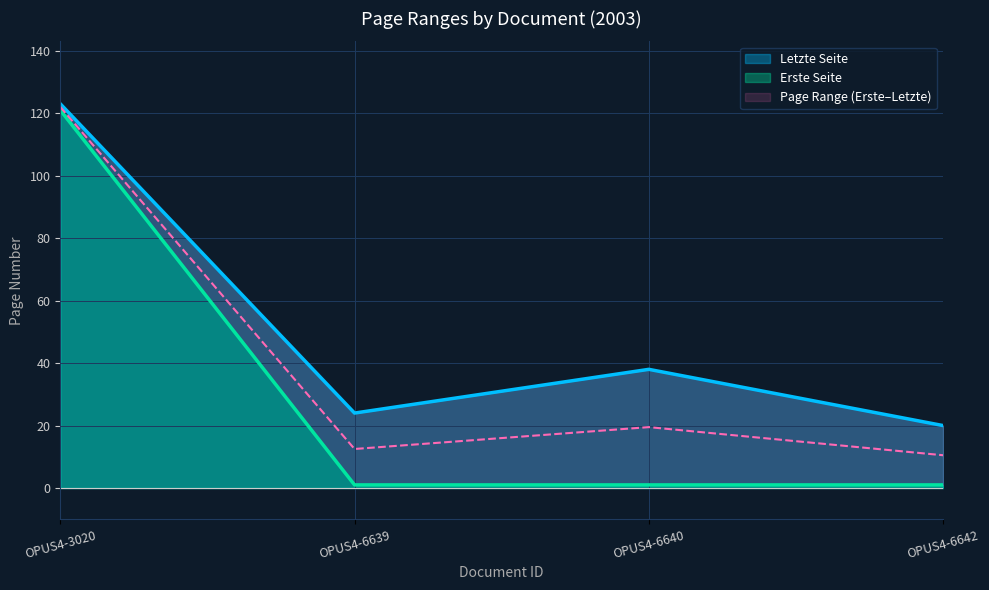

True or false: Letzte Seite has a value of 36 at OPUS4-6639.

False